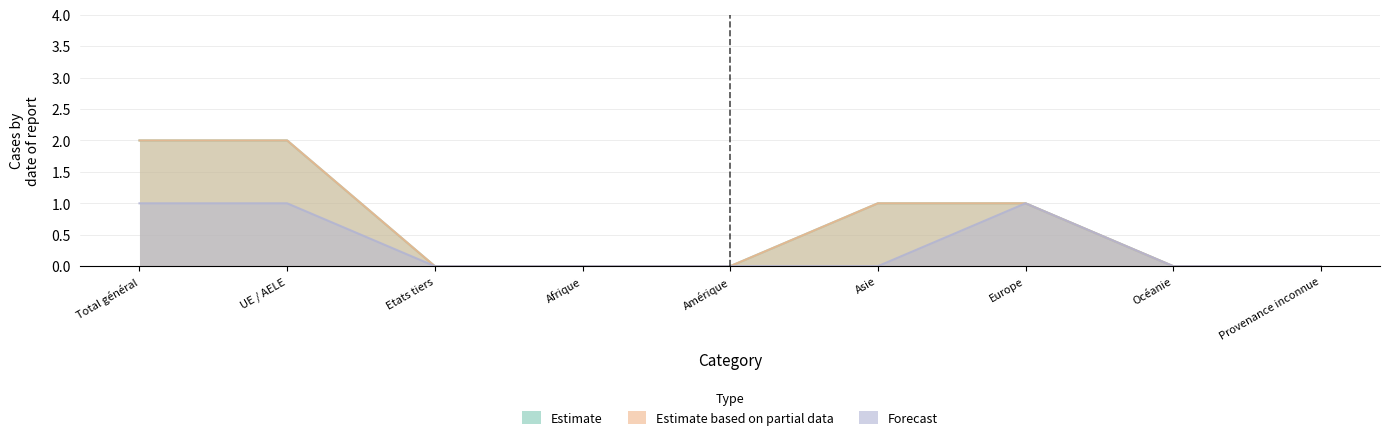

At Provenance inconnue, list the series in order from smallest to largest.

Estimate, Estimate based on partial data, Forecast